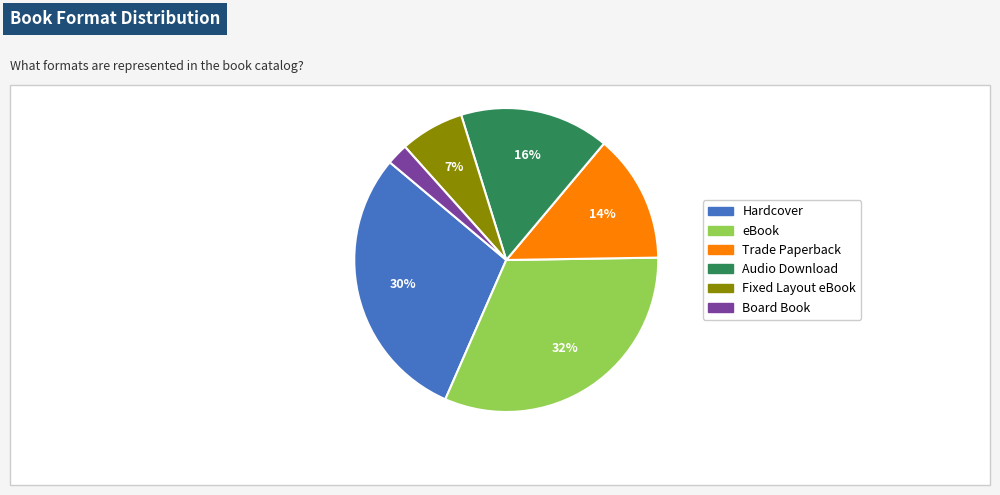

True or false: Fixed Layout eBook accounts for 19% of the total.

False